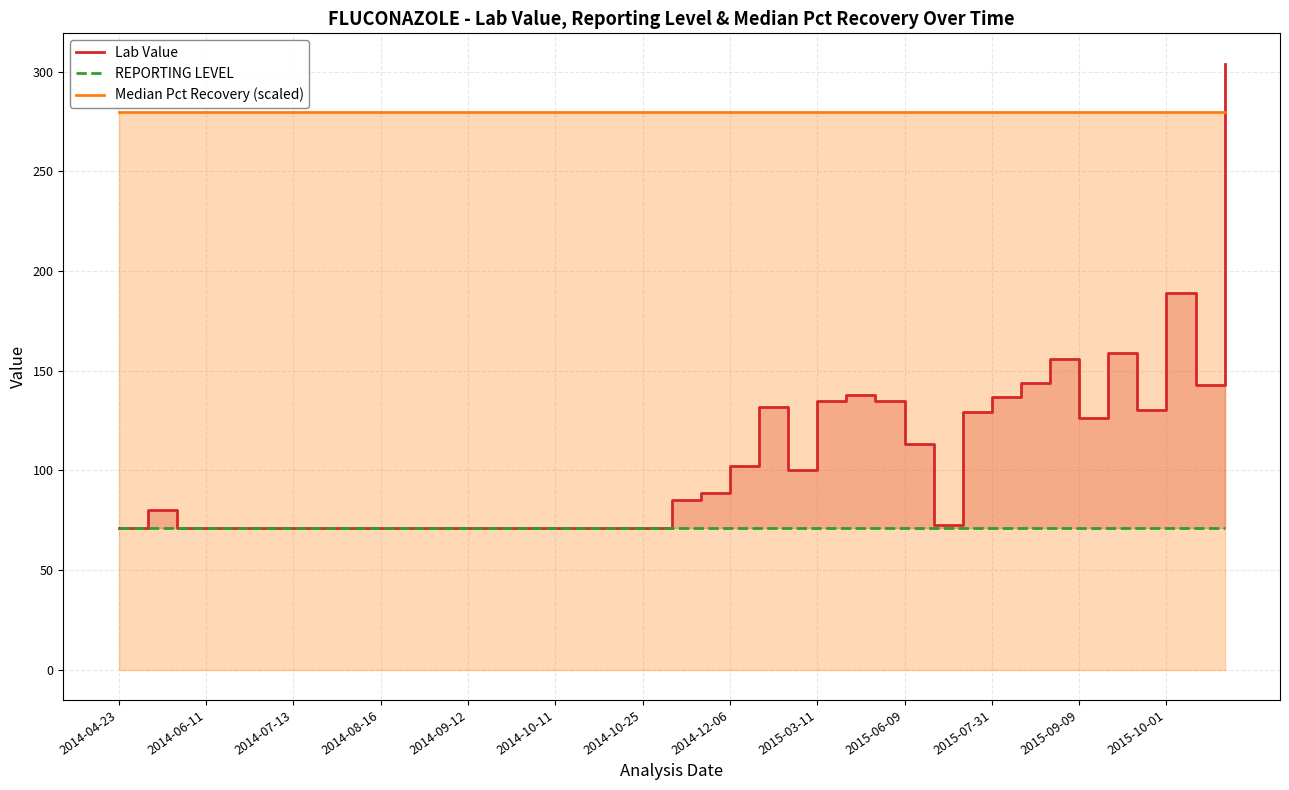

Reading left to right, transcribe all the data shown in this chart.

Lab Value: 71.0	80.0	71.0	71.0	71.0	71.0	71.0	71.0	71.0	71.0	71.0	71.0	71.0	71.0	71.0	71.0	71.0	71.0	71.0	85.0	88.8	102.0	132.0	100.0	135.0	138.0	135.0	113.0	72.6	129.0	137.0	144.0	156.0	126.0	159.0	130.0	189.0	143.0	304.0
REPORTING LEVEL: 71.0	71.0	71.0	71.0	71.0	71.0	71.0	71.0	71.0	71.0	71.0	71.0	71.0	71.0	71.0	71.0	71.0	71.0	71.0	71.0	71.0	71.0	71.0	71.0	71.0	71.0	71.0	71.0	71.0	71.0	71.0	71.0	71.0	71.0	71.0	71.0	71.0	71.0	71.0
Median Pct Recovery (scaled): 279.9	279.9	279.9	279.9	279.9	279.9	279.9	279.9	279.9	279.9	279.9	279.9	279.9	279.9	279.9	279.9	279.9	279.9	279.9	279.9	279.9	279.9	279.9	279.9	279.9	279.9	279.9	279.9	279.9	279.9	279.9	279.9	279.9	279.9	279.9	279.9	279.9	279.9	279.9